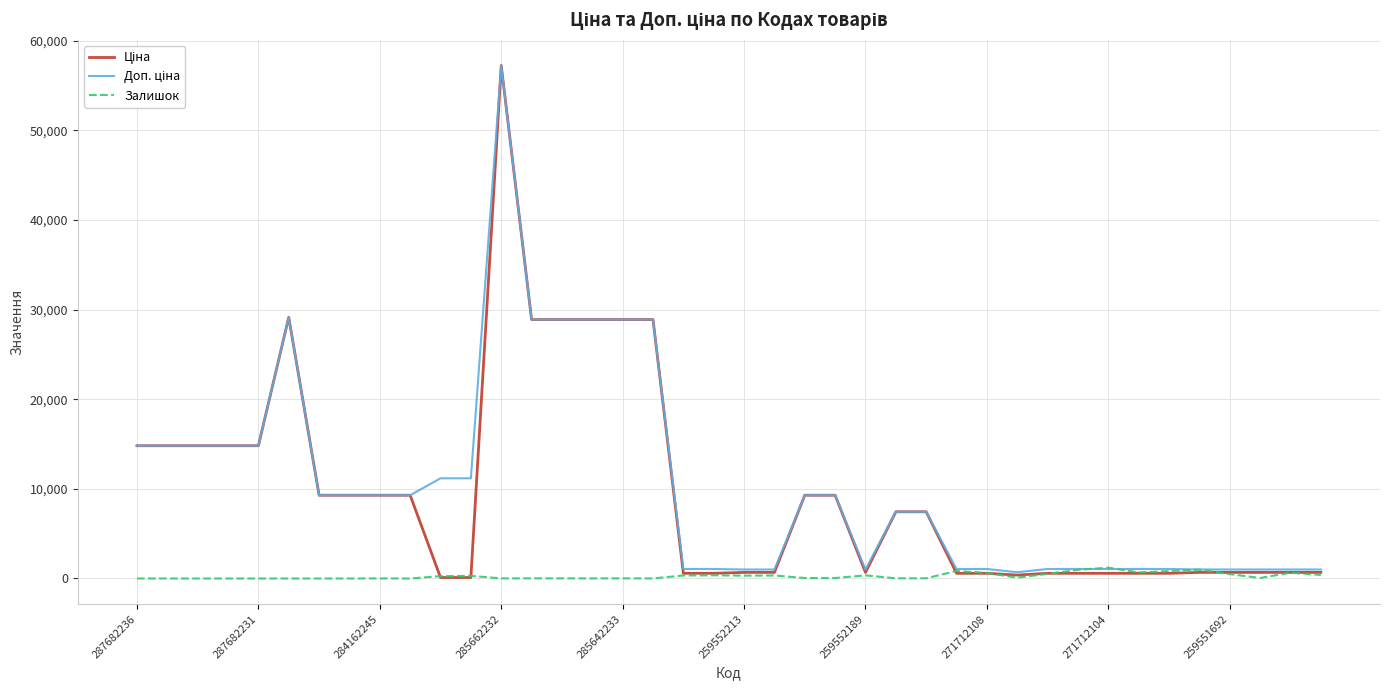

How many categories are shown in the chart?

40